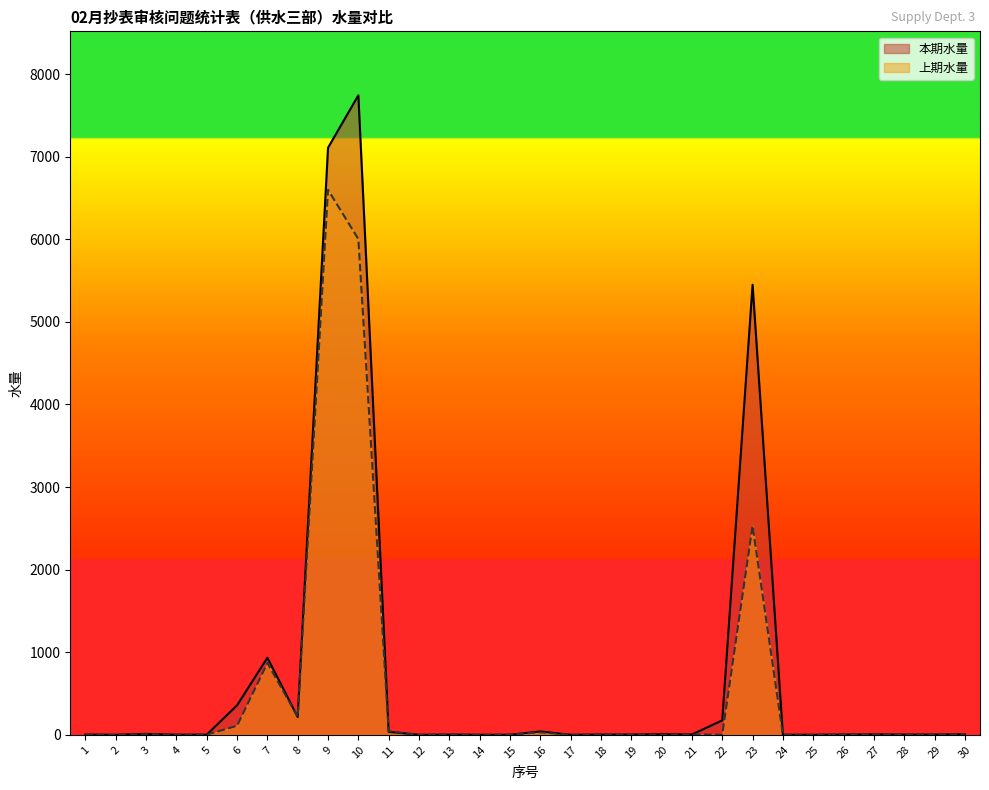

What are all the series names shown in the legend?

本期水量, 上期水量